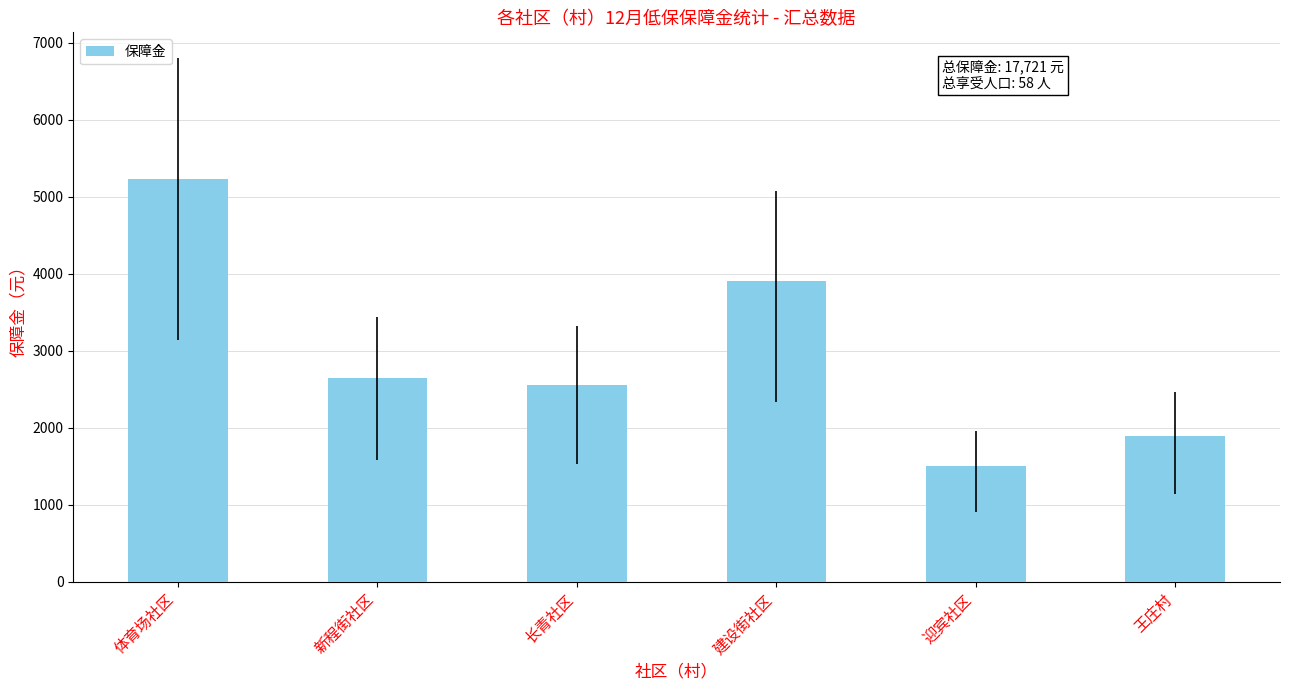

What is the sum of all values?

17721